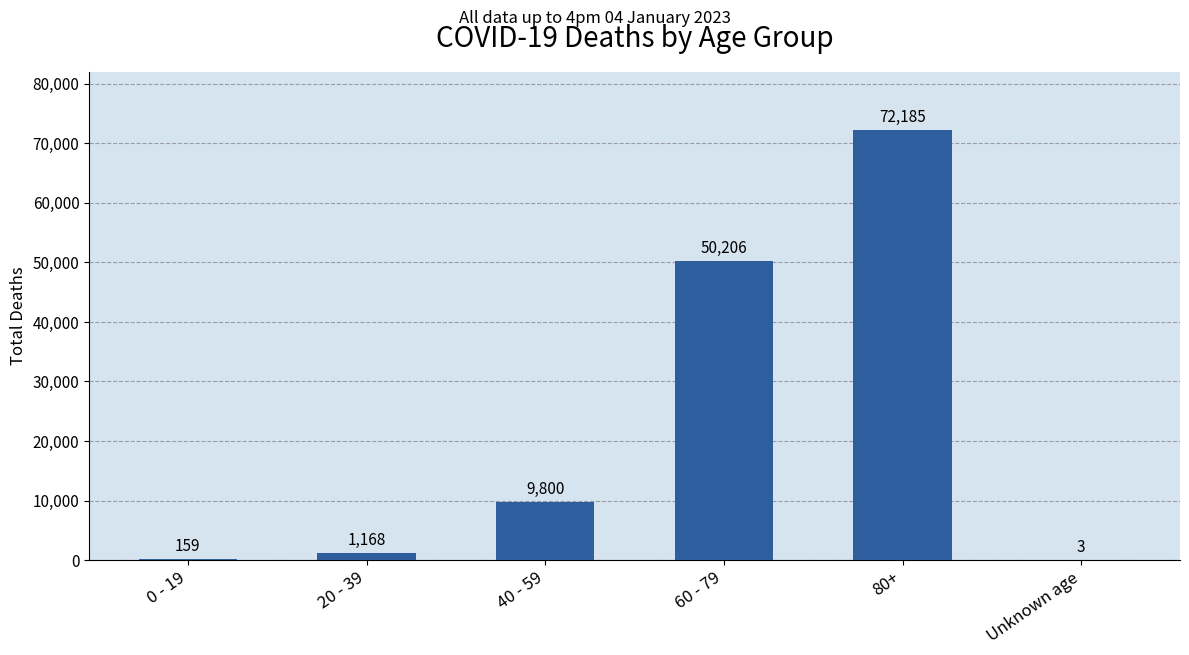

At which category does the chart reach its peak across all series?

80+